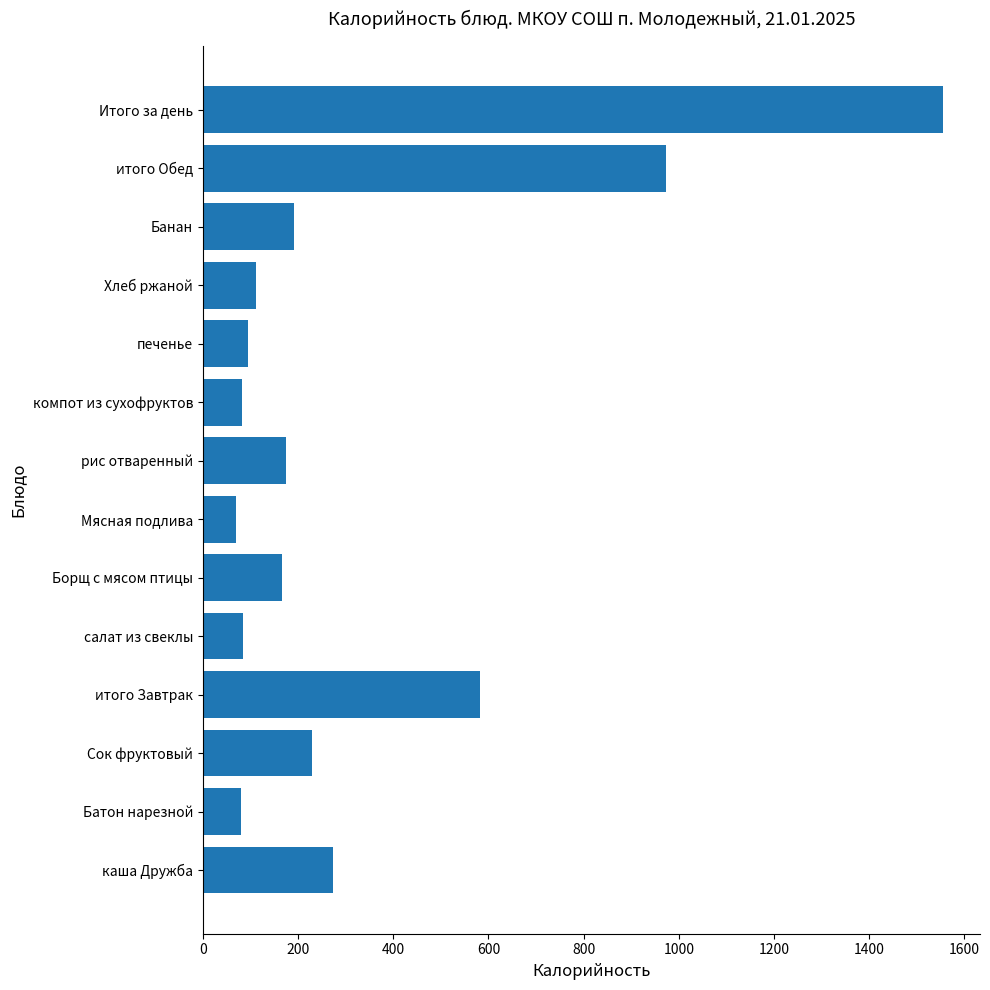

What is the average value?

333